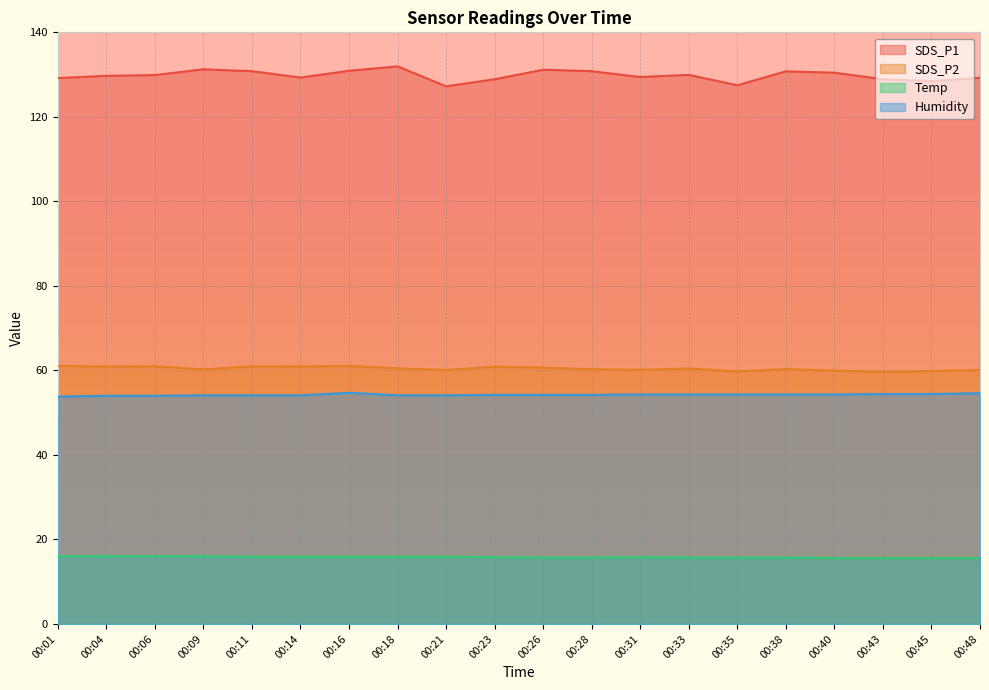

Reading left to right, list all the values displayed in this chart.

SDS_P1: 00:01=129.2	00:04=129.7	00:06=129.9	00:09=131.2	00:11=130.8	00:14=129.3	00:16=130.9	00:18=131.9	00:21=127.2	00:23=128.9	00:26=131.2	00:28=130.8	00:31=129.4	00:33=129.9	00:35=127.5	00:38=130.8	00:40=130.4	00:43=128.9	00:45=128.4	00:48=129.2
SDS_P2: 00:01=61.1	00:04=60.9	00:06=61.0	00:09=60.2	00:11=61.0	00:14=61.0	00:16=61.0	00:18=60.5	00:21=60.1	00:23=60.9	00:26=60.6	00:28=60.3	00:31=60.1	00:33=60.5	00:35=59.8	00:38=60.3	00:40=60.0	00:43=59.6	00:45=59.8	00:48=60.1
Temp: 00:01=16.0	00:04=16.0	00:06=16.0	00:09=16.0	00:11=15.9	00:14=15.9	00:16=15.9	00:18=15.9	00:21=15.9	00:23=15.8	00:26=15.7	00:28=15.7	00:31=15.8	00:33=15.7	00:35=15.7	00:38=15.7	00:40=15.6	00:43=15.6	00:45=15.6	00:48=15.6
Humidity: 00:01=53.8	00:04=54.0	00:06=54.0	00:09=54.1	00:11=54.1	00:14=54.1	00:16=54.7	00:18=54.1	00:21=54.1	00:23=54.2	00:26=54.2	00:28=54.2	00:31=54.3	00:33=54.3	00:35=54.3	00:38=54.3	00:40=54.3	00:43=54.4	00:45=54.4	00:48=54.6